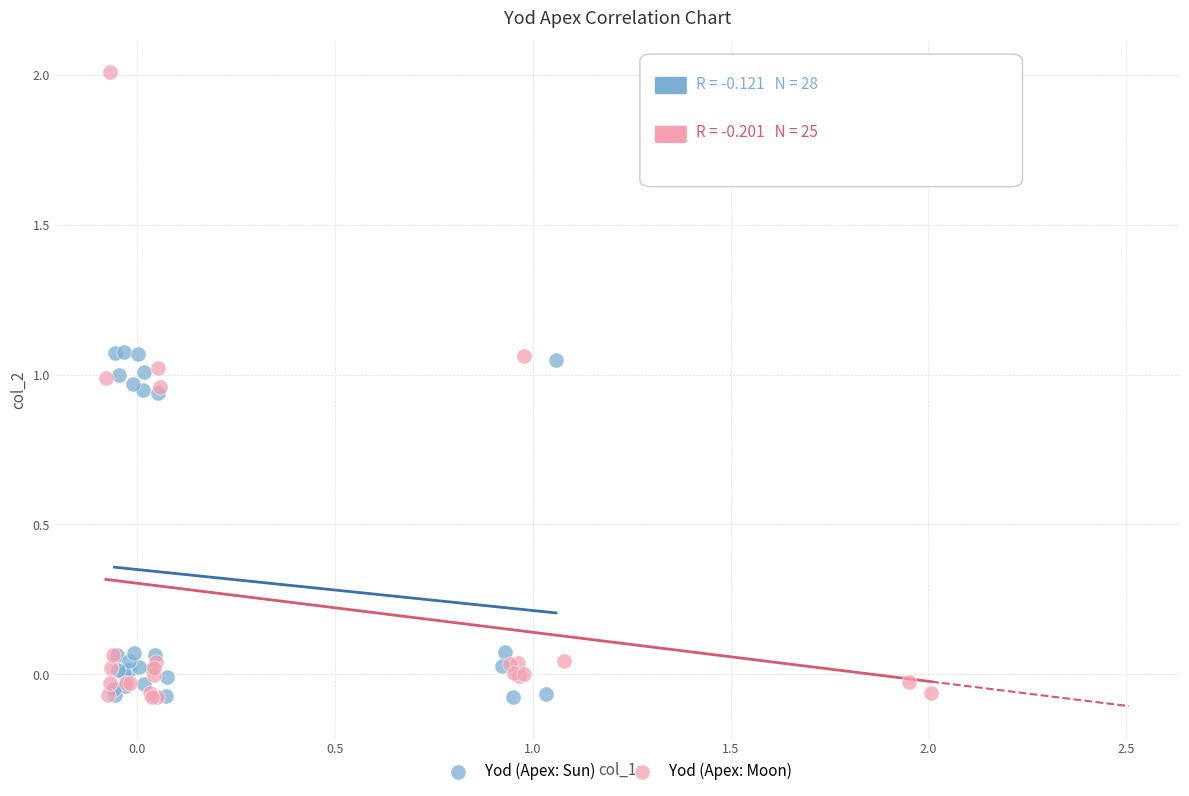

Which series contains the highest Y value?

Yod (Apex: Moon)